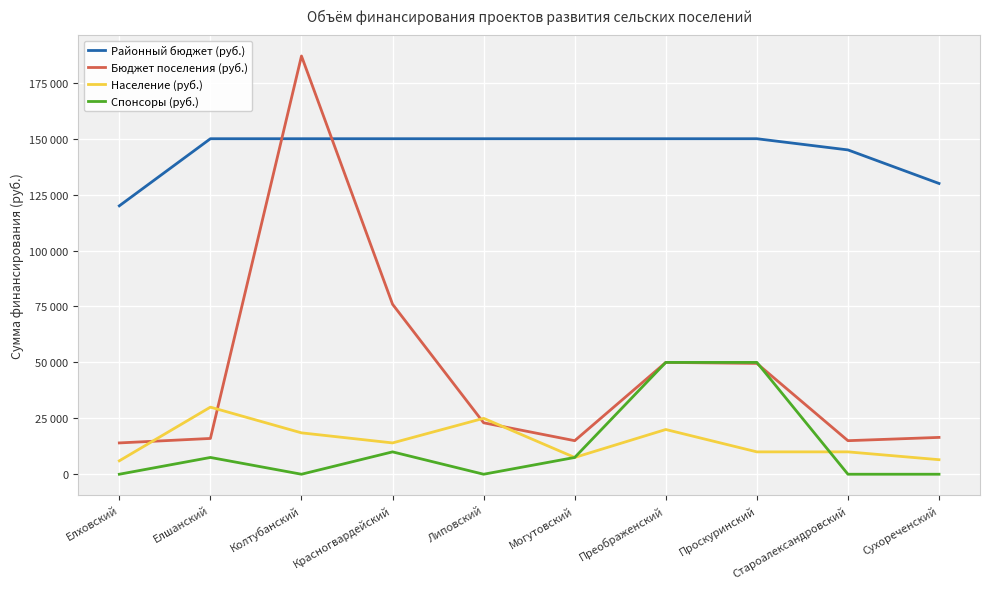

What are all the series names shown in the legend?

Районный бюджет (руб.), Бюджет поселения (руб.), Население (руб.), Спонсоры (руб.)